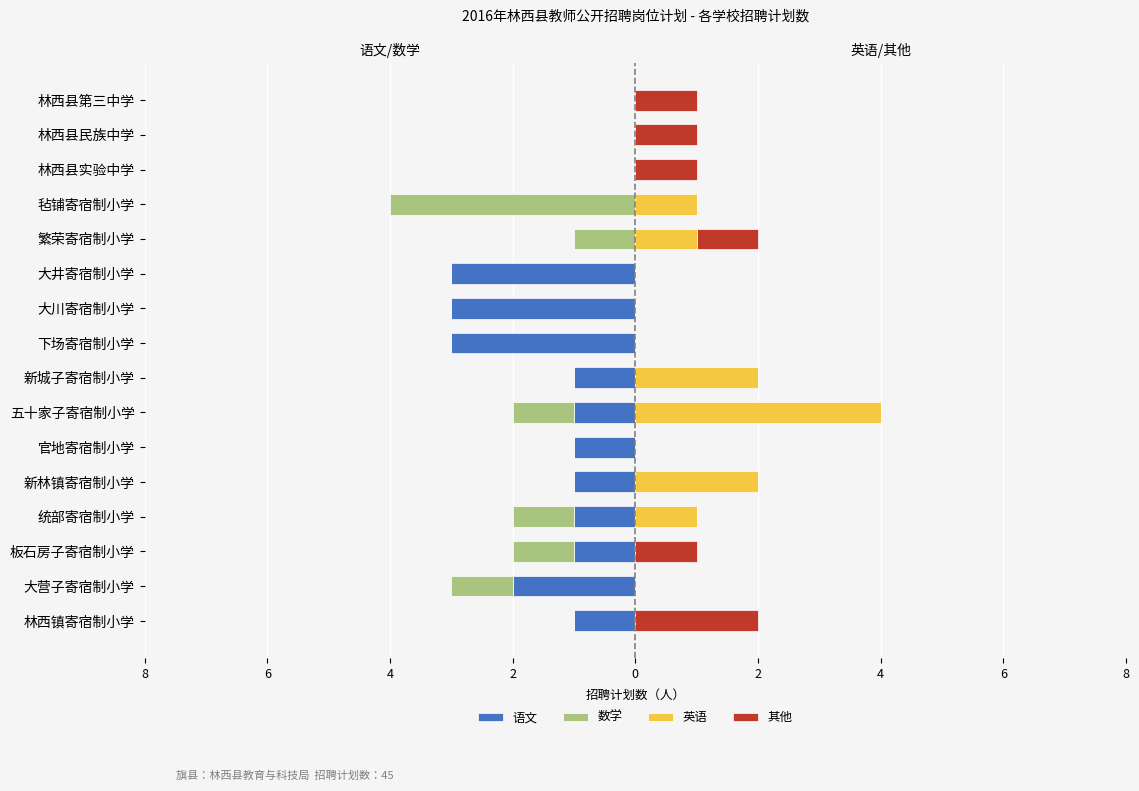

Is it true that 其他 equals 1 at 林西县民族中学?

True